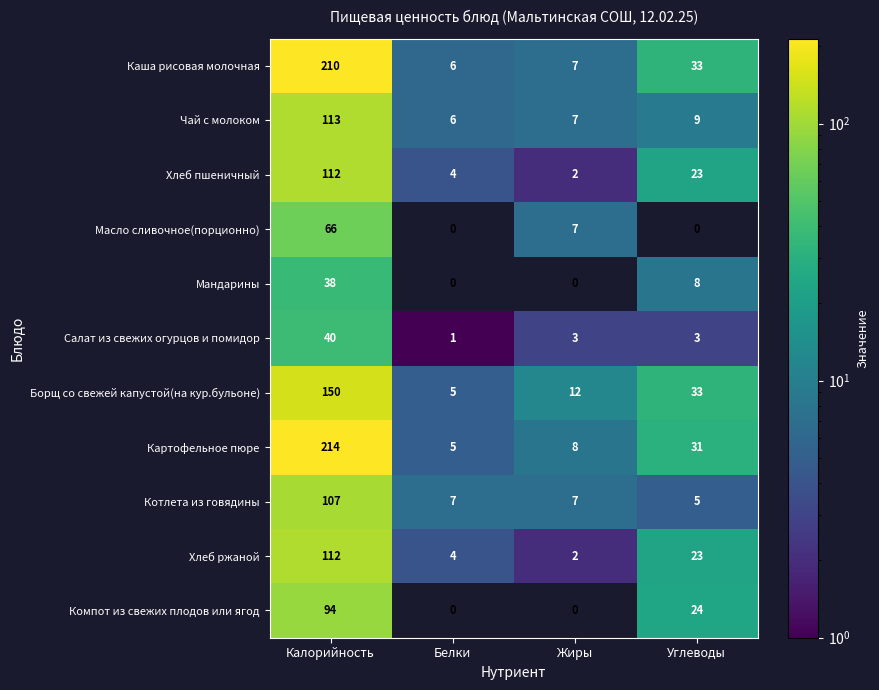

Is it true that Хлеб ржаной equals 4 at Белки?

True